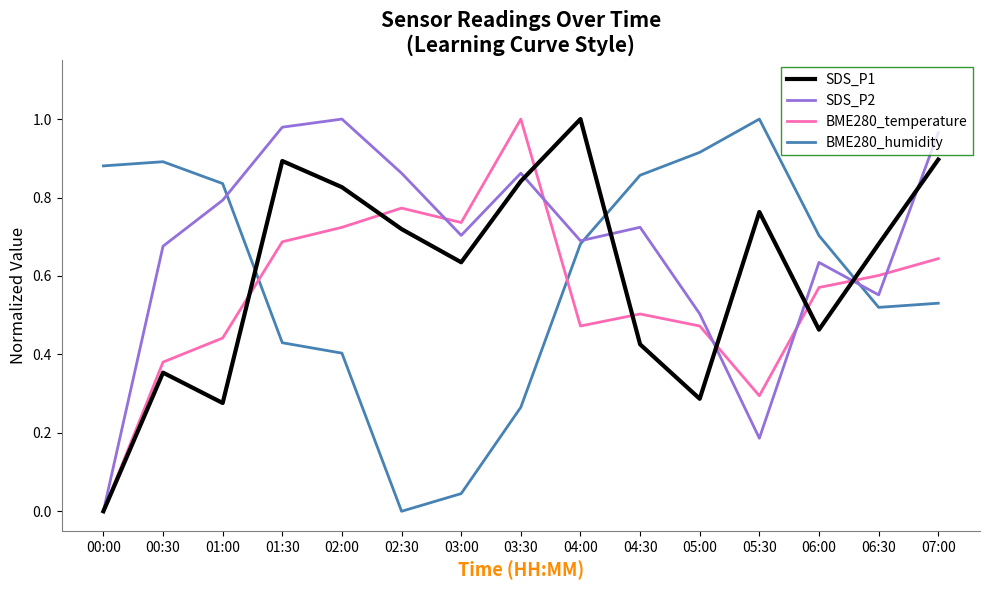

What are all the series names shown in the legend?

SDS_P1, SDS_P2, BME280_temperature, BME280_humidity